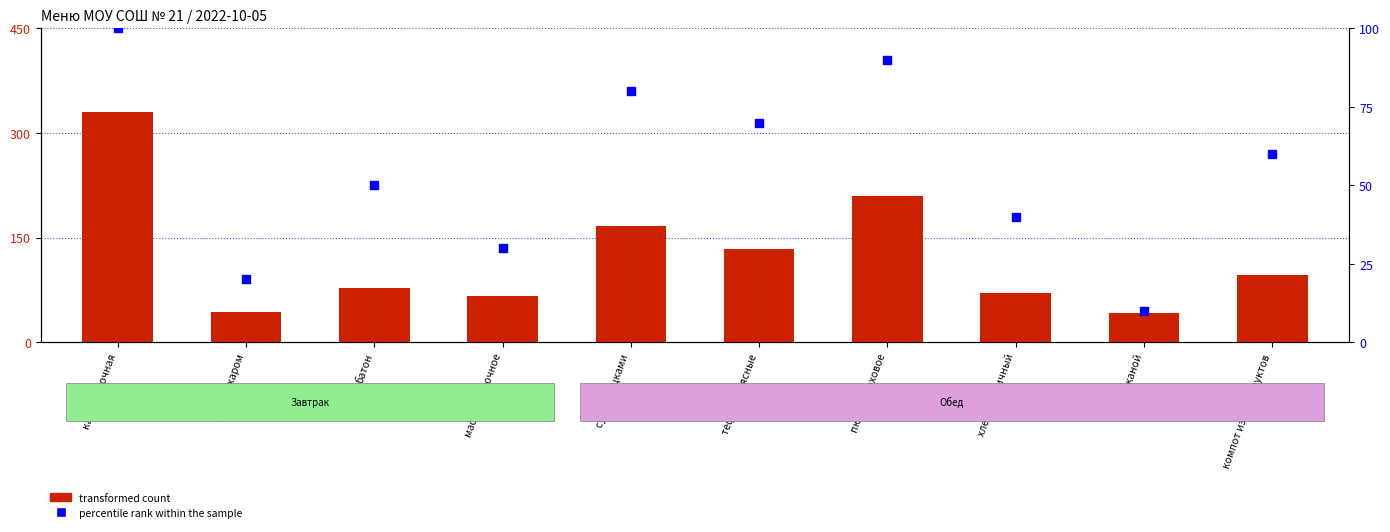

Is the value of percentile rank within the sample at суп с клецками greater than the value of transformed count at каша молочная?

No